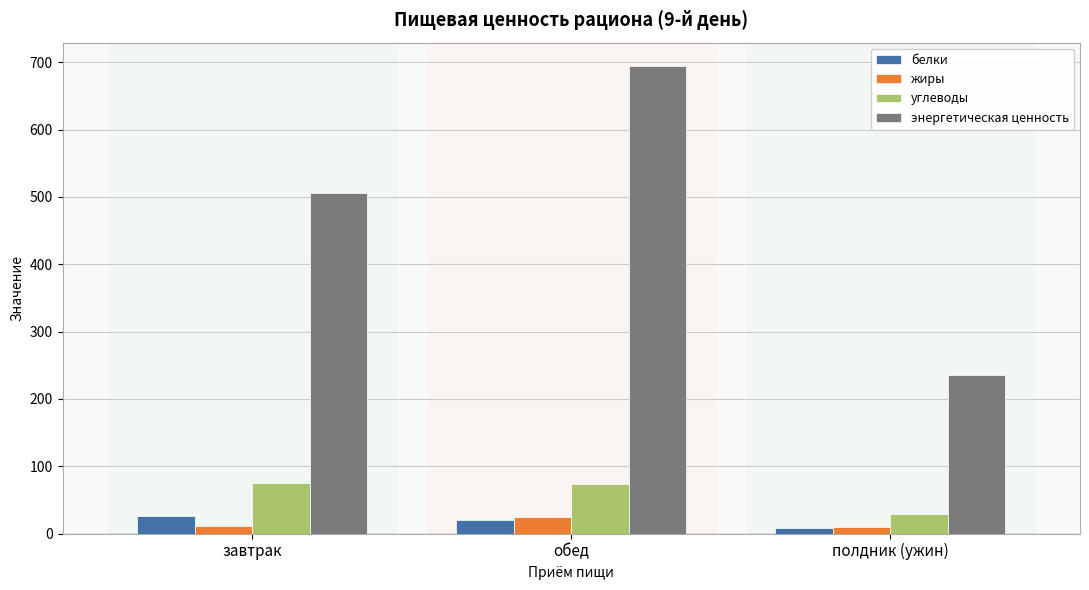

What is the difference between the maximum and second lowest values in the энергетическая ценность series?

188.6